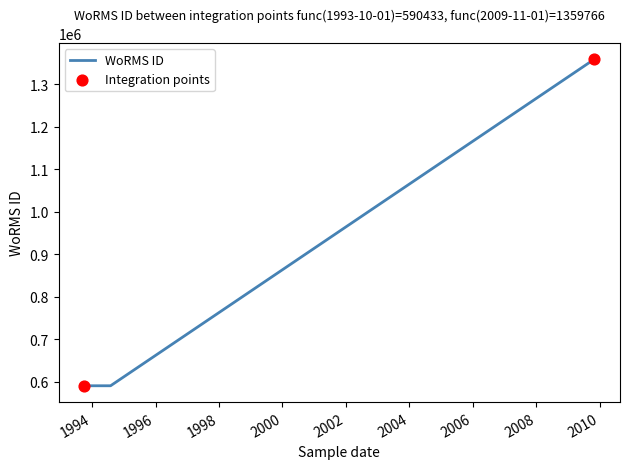

What is the maximum value shown in the chart?

1359766